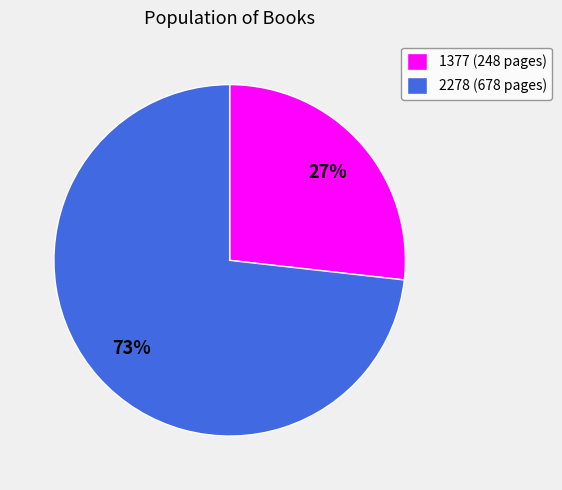

Do 1377 and 2278 together represent more than half of the pie?

Yes